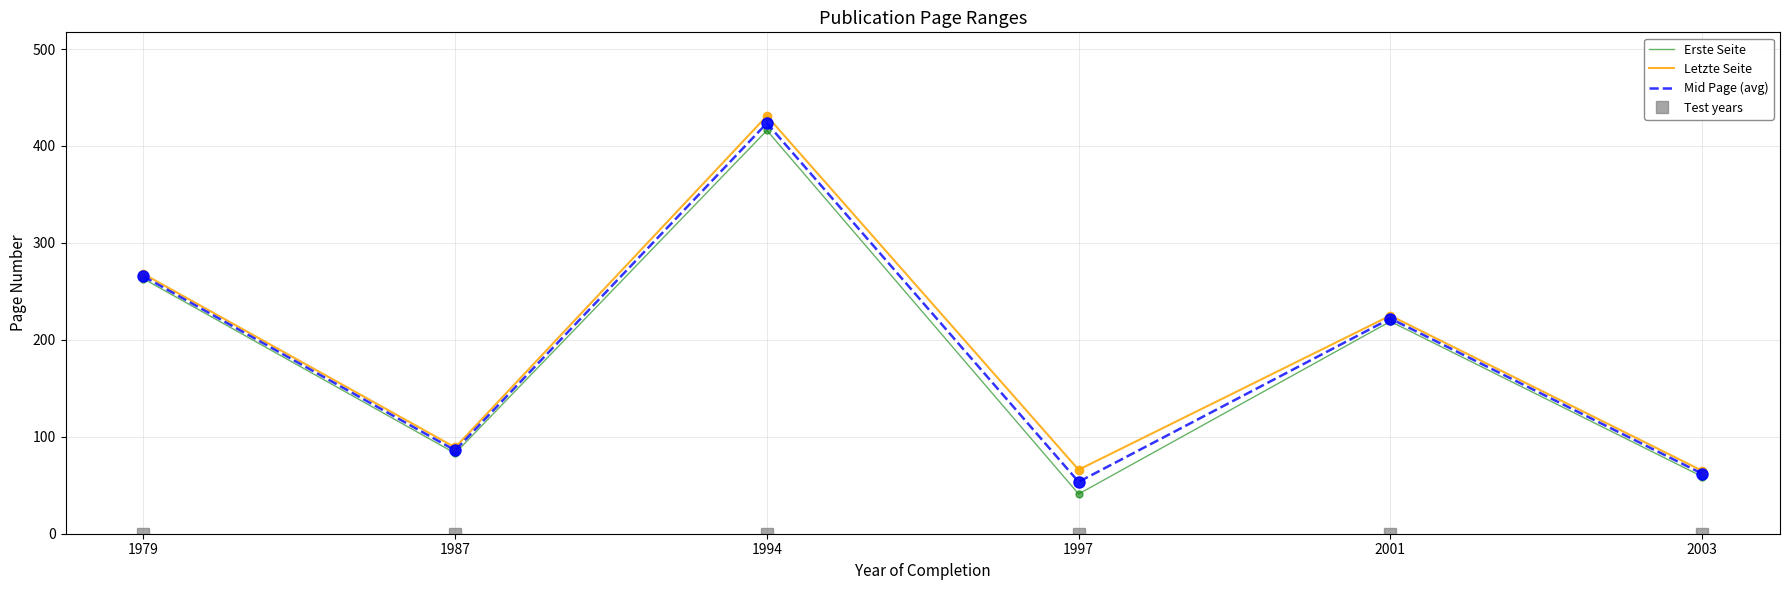

At how many categories does at least one series exceed 189?

3